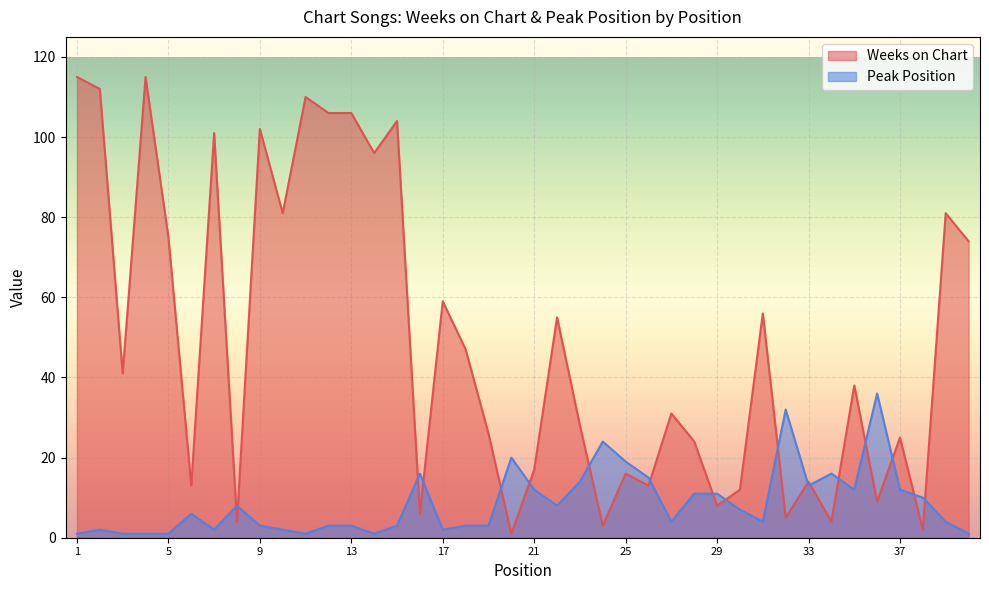

True or false: Peak Position has more than 1 interior local peaks.

True